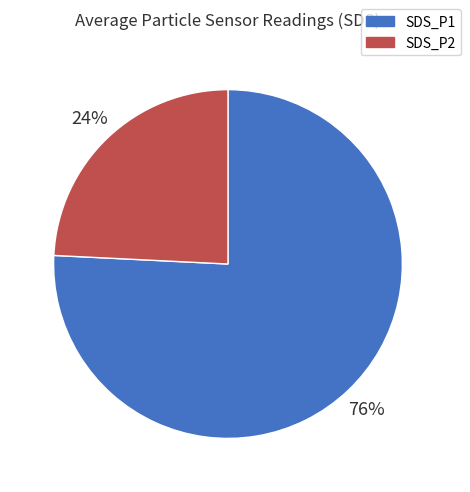

Is SDS_P1 the majority of the pie?

Yes